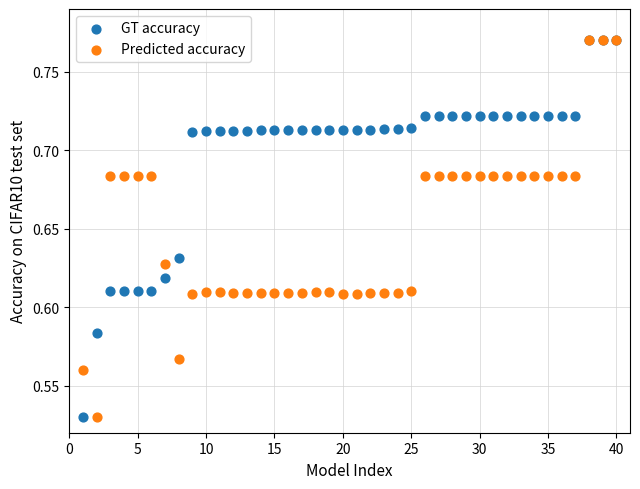

What are all the series names shown in the legend?

GT accuracy, Predicted accuracy